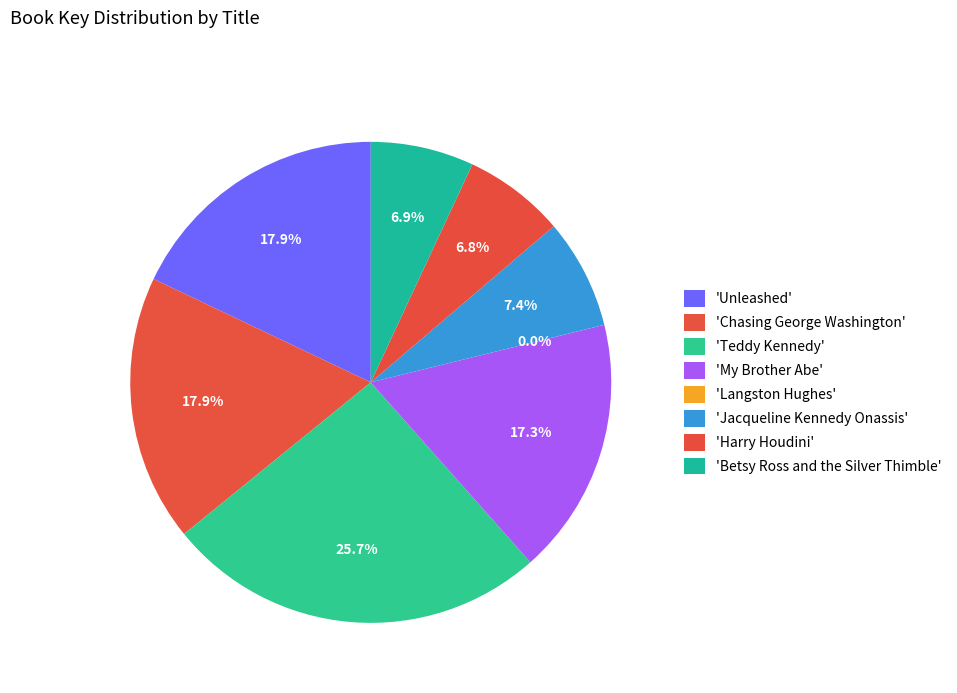

Which slice is the smallest?

Langston Hughes